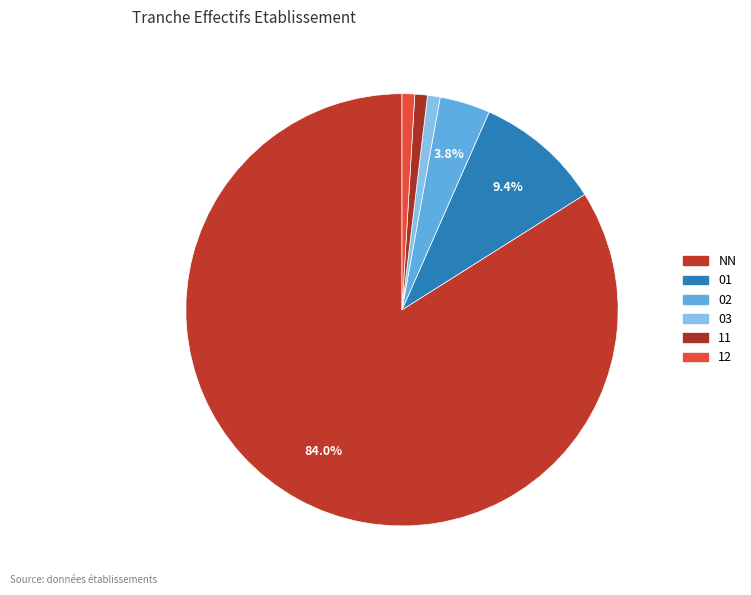

Count the number of slices in the pie.

6